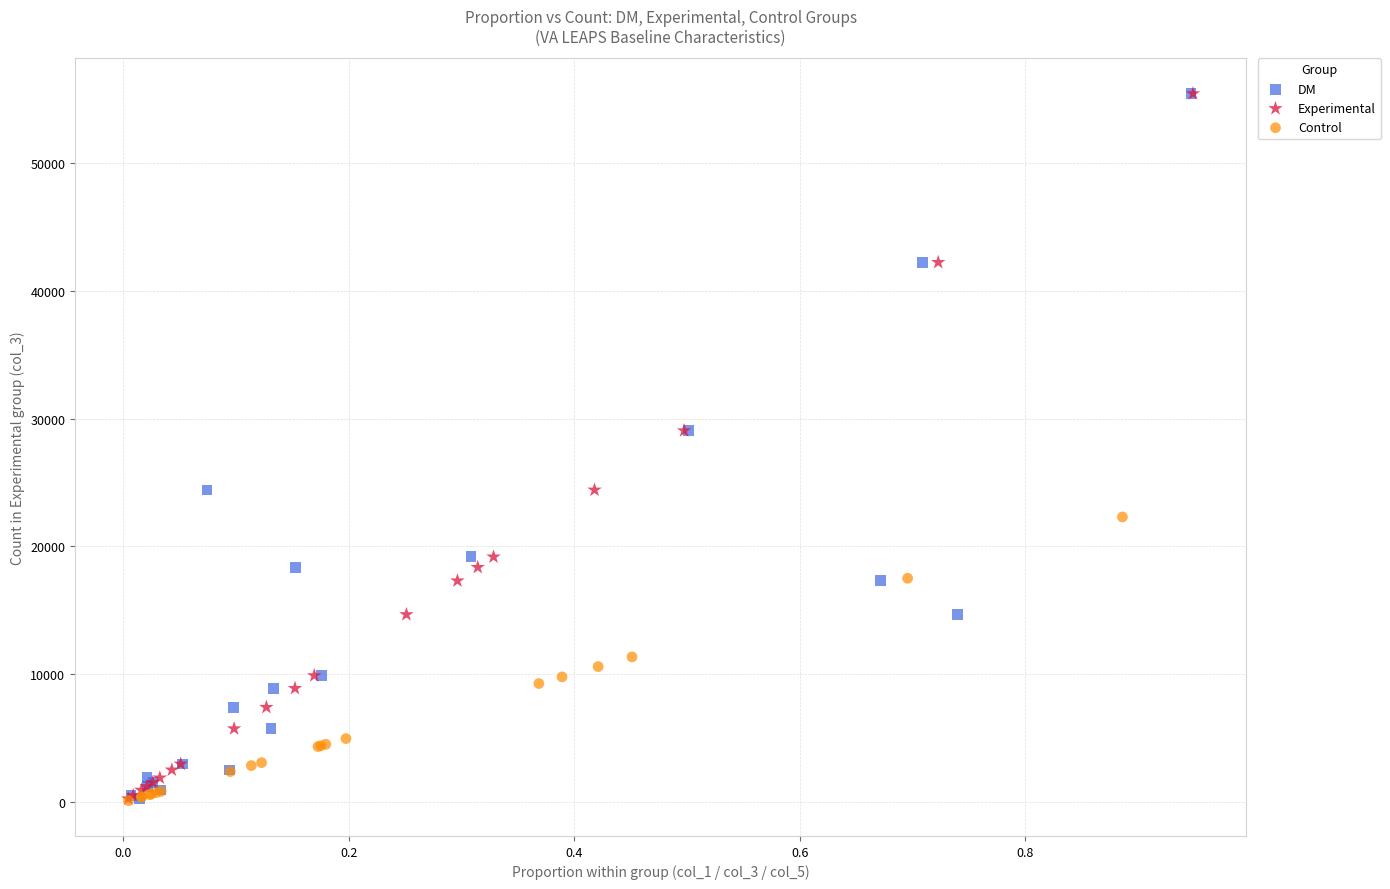

What are all the series names shown in the legend?

DM, Experimental, Control